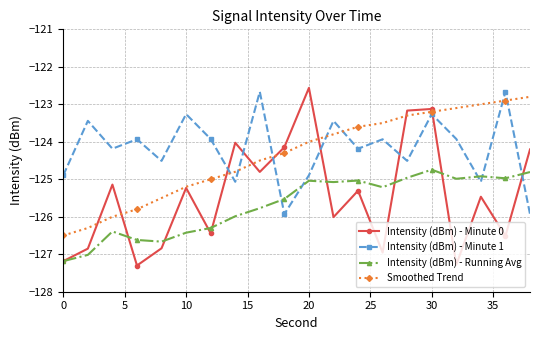

How many interior local valleys does the Intensity (dBm) - Minute 0 series have?

7